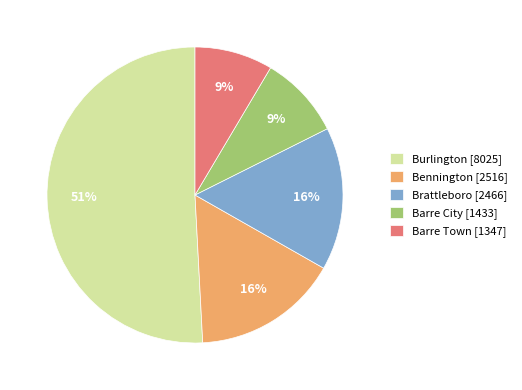

To the nearest percent, what is the combined percentage of Barre Town and Barre City?

18%